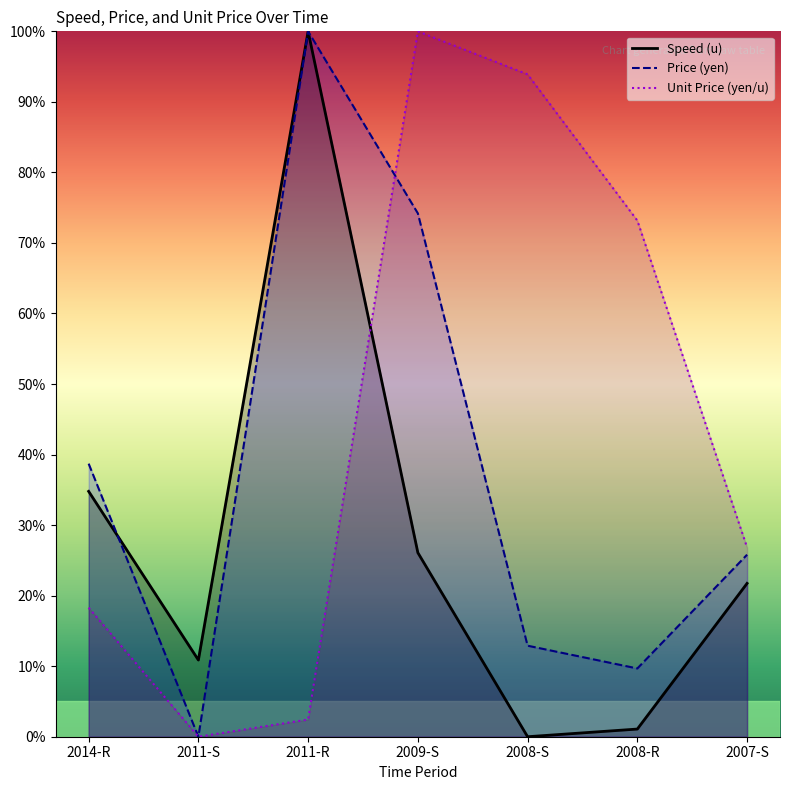

What is the maximum value shown in the chart?

100.0